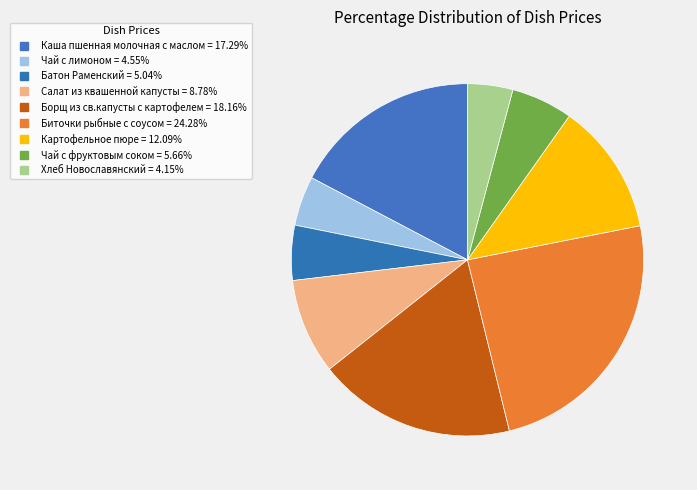

True or false: Каша пшенная молочная с маслом accounts for 17% of the total.

True